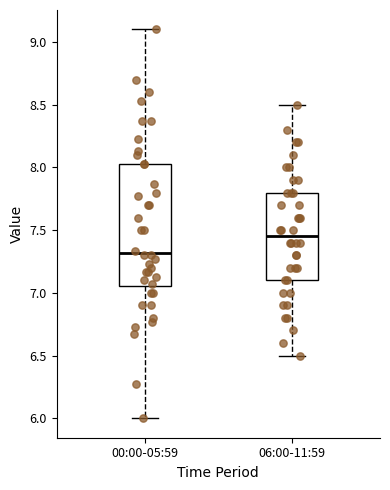

Reading left to right, transcribe this box plot: for each box, give where its median line is, the range the box spans, and where its two whiskers end, as read against the y-axis. The values are not printed on the chart, so give them approximately, as read against the axis.

00:00-05:59: median 7.30, box 7.05 to 8.05, whiskers 6.00 to 9.10
06:00-11:59: median 7.45, box 7.10 to 7.80, whiskers 6.50 to 8.50